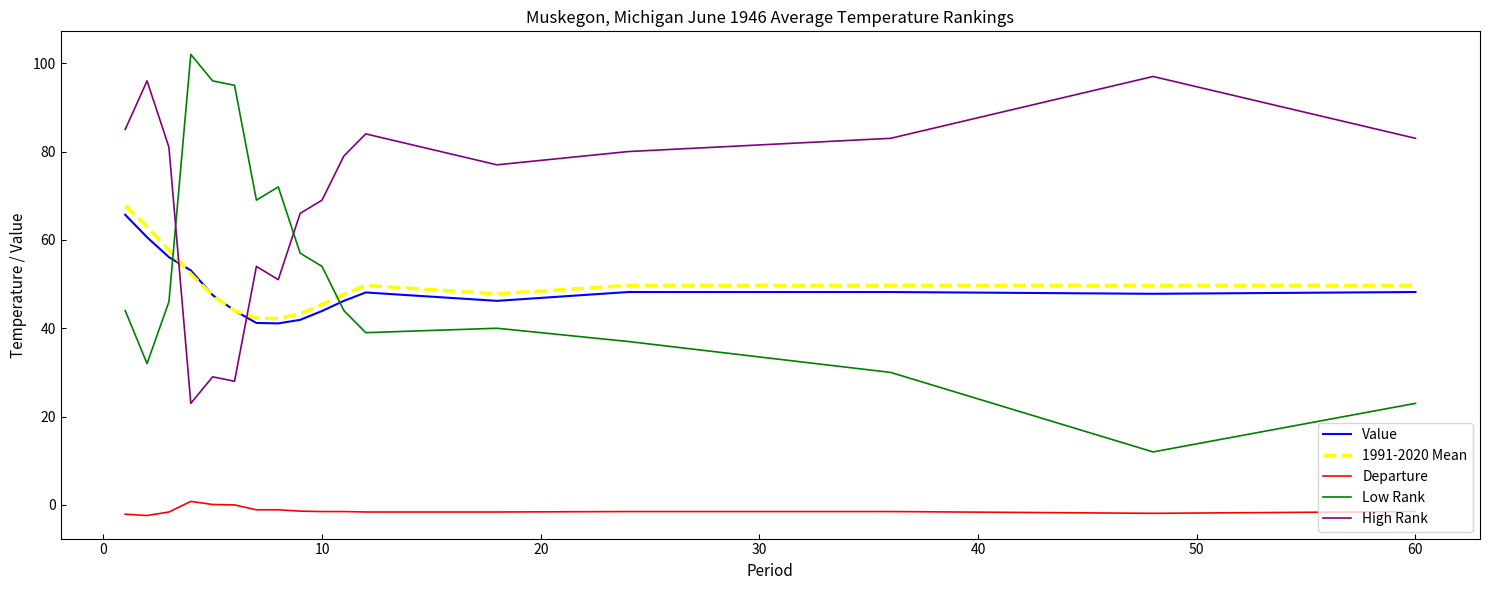

Does the chart have visible grid lines?

No